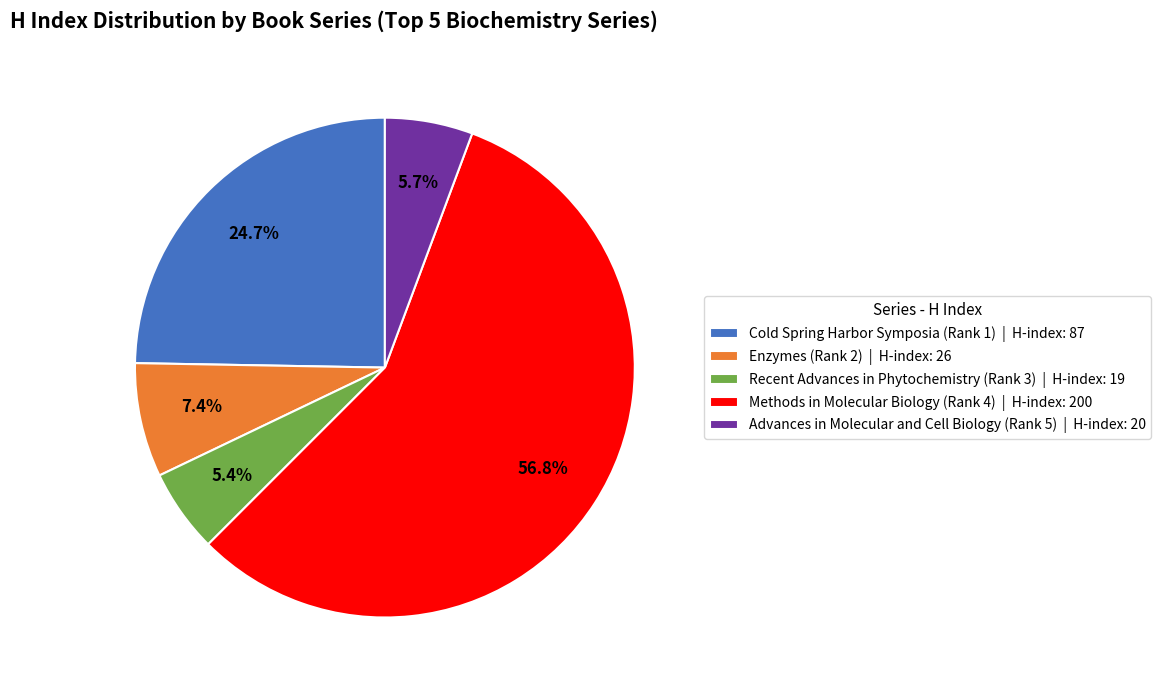

Combined, do Methods in Molecular Biology (Rank 4) and Cold Spring Harbor Symposia (Rank 1) account for over 50%?

Yes